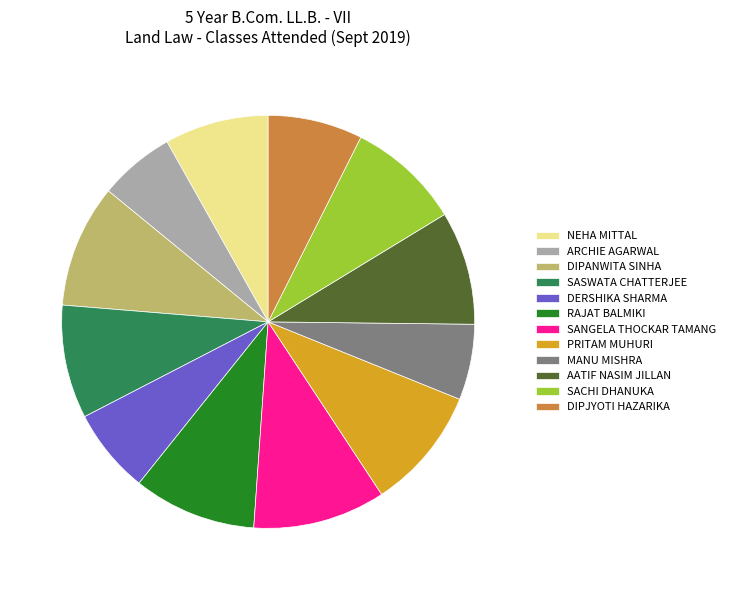

Does SASWATA CHATTERJEE represent more than half of the total?

No